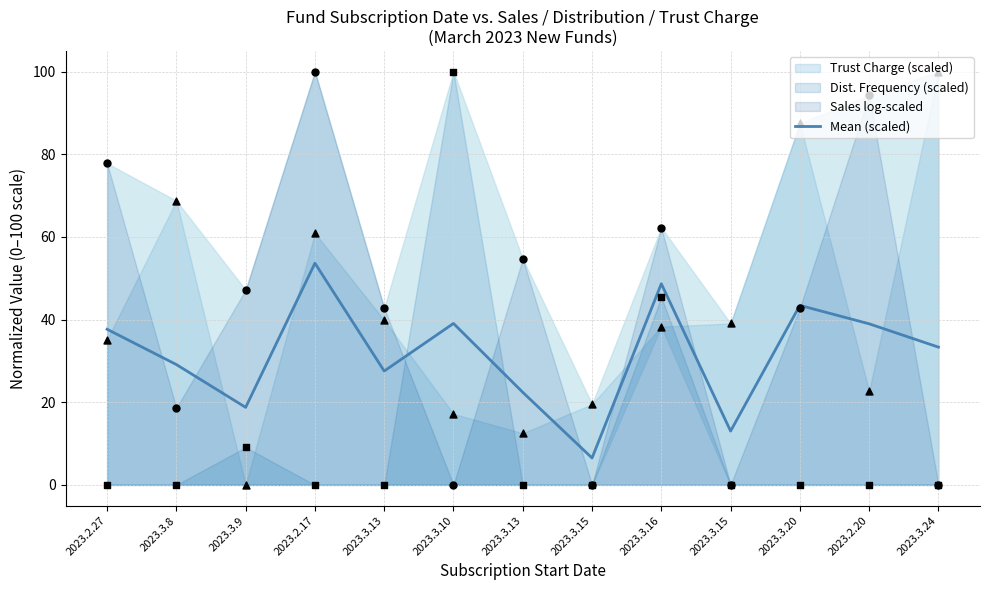

Between 2023.3.13 and 2023.3.24, which is larger?

2023.3.24